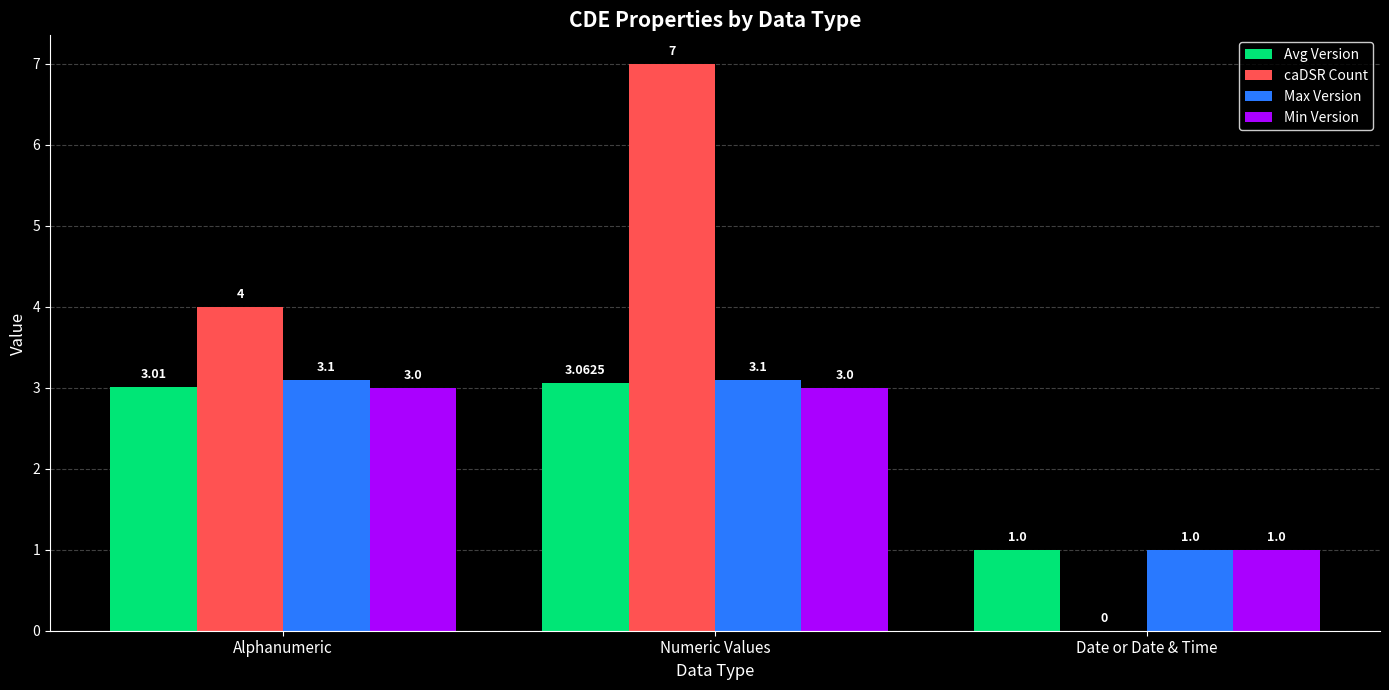

Where does the Max Version series first go above 3?

Alphanumeric